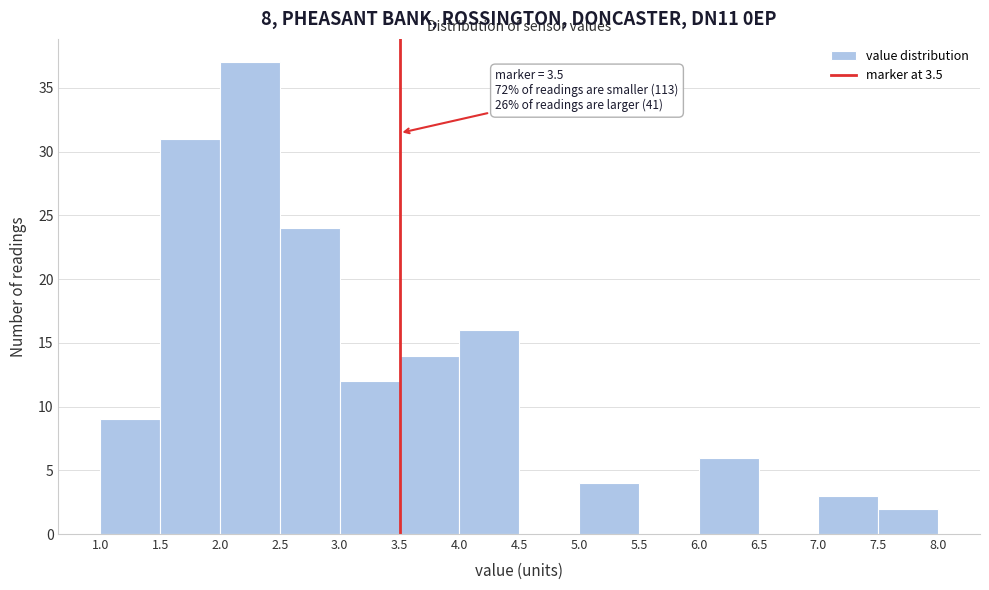

Which range on the x-axis has the tallest bar?

2.0 to 2.5